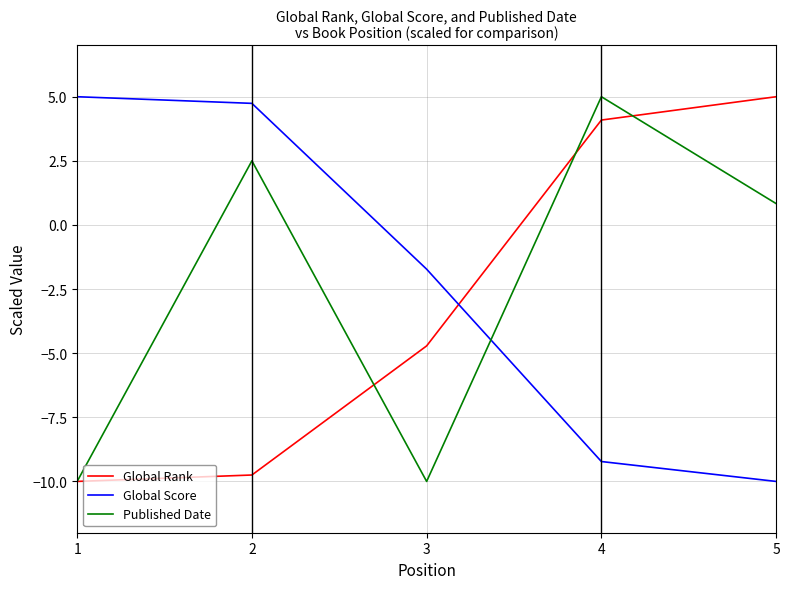

Rank the series at 4 from highest to lowest value.

Published Date, Global Rank, Global Score